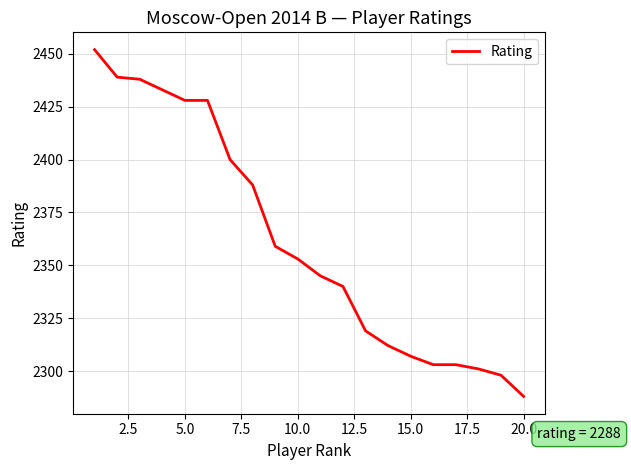

What is the minimum value shown in the chart?

2288